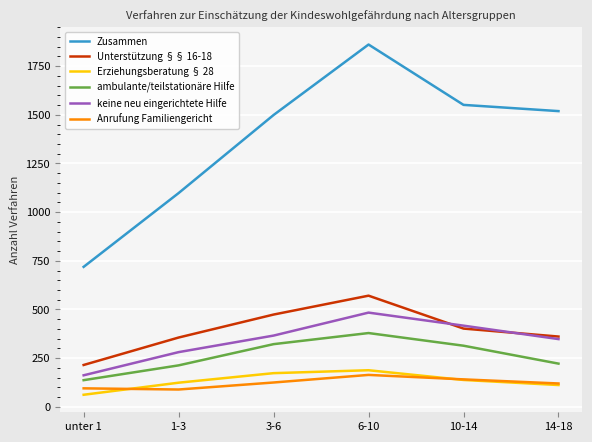

At which label does Erziehungsberatung § 28 first exceed 138?

3-6